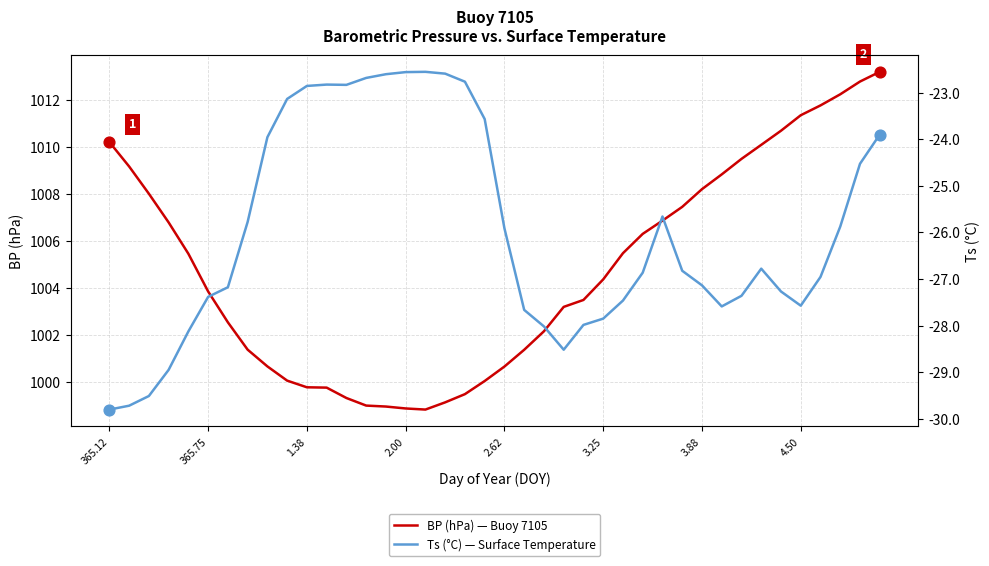

Which series has the widest spread of Y values?

BP (hPa)